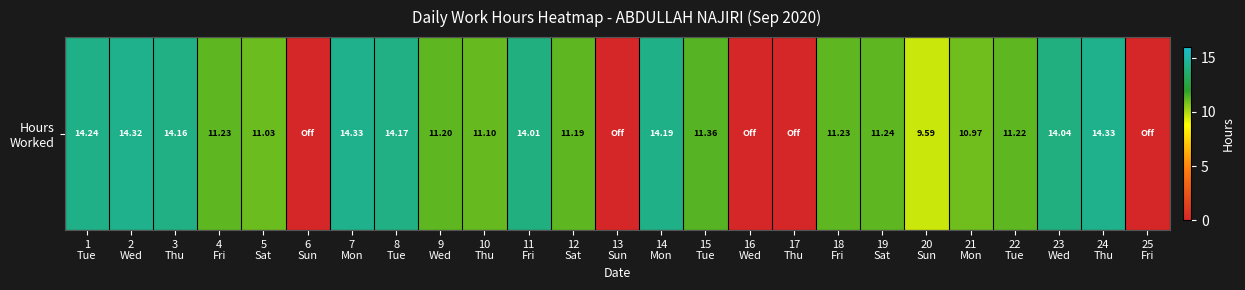

Which has a higher value, 12
Sat or 18
Fri?

18
Fri